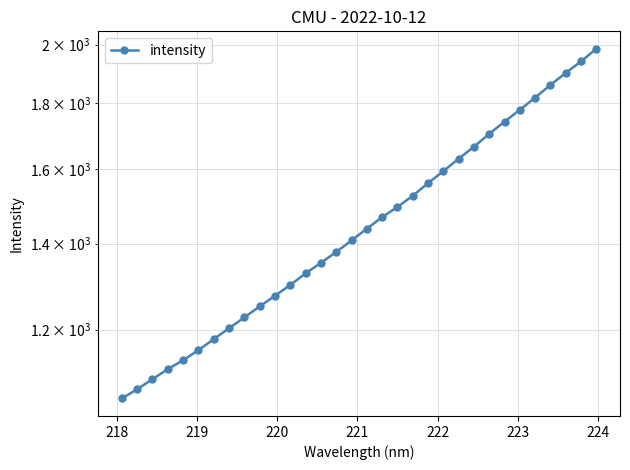

Does the chart have visible grid lines?

Yes